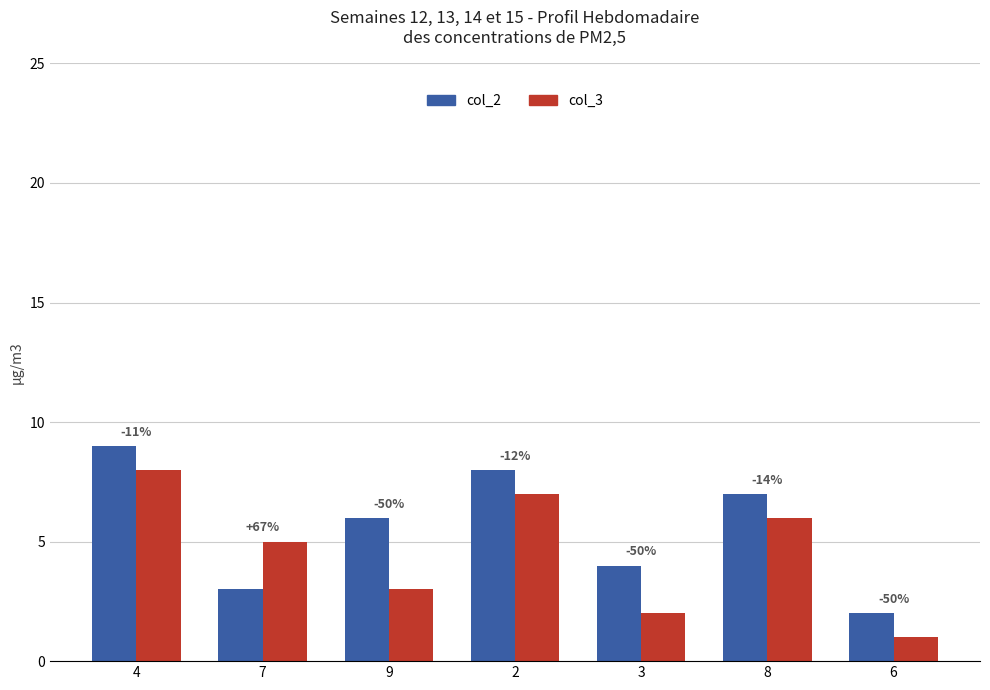

What are all the series names shown in the legend?

col_2, col_3